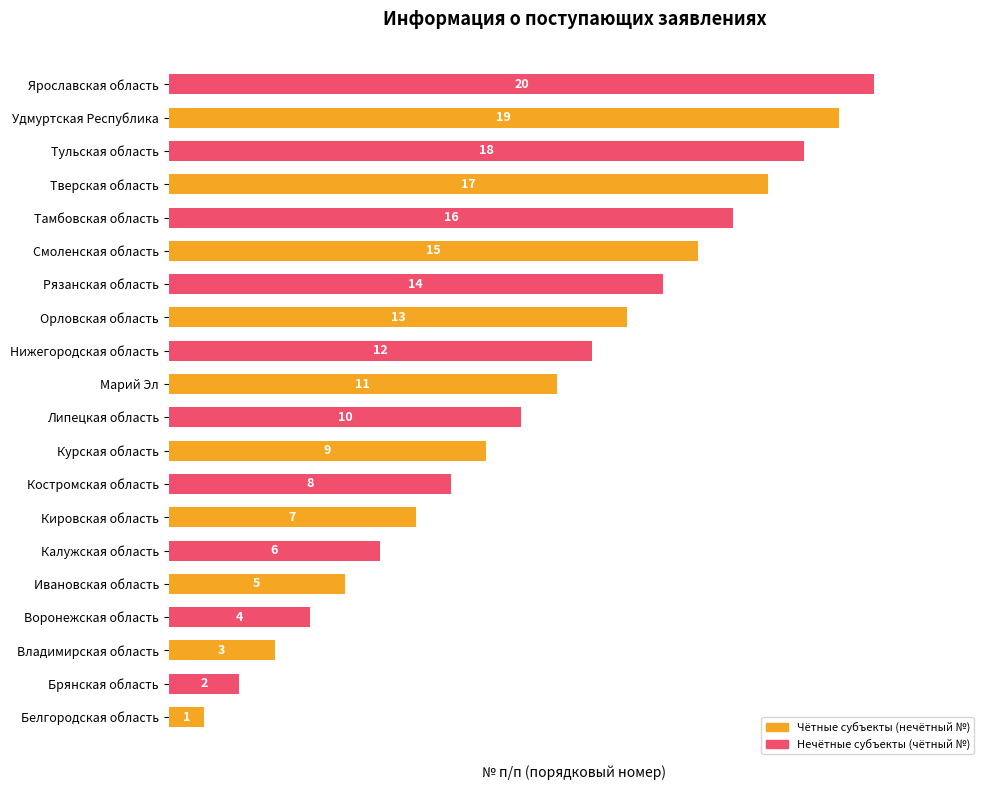

Does the chart contain any negative values?

No